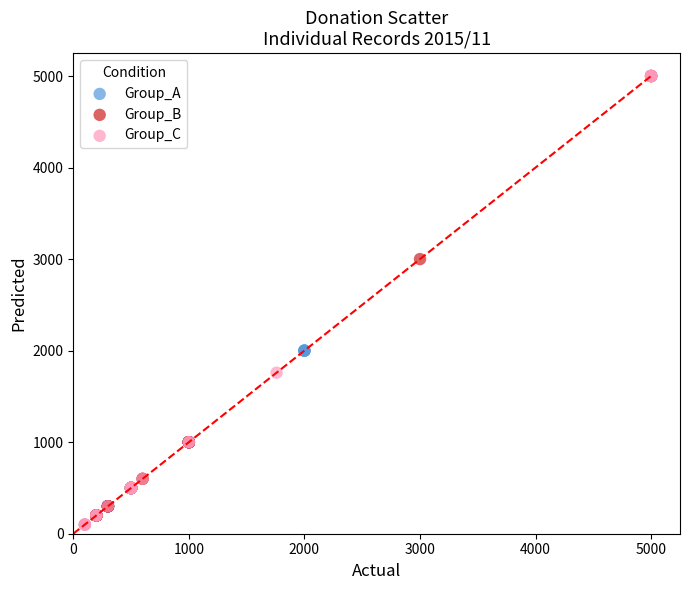

Which series has the largest Y range (max minus min)?

Group_C